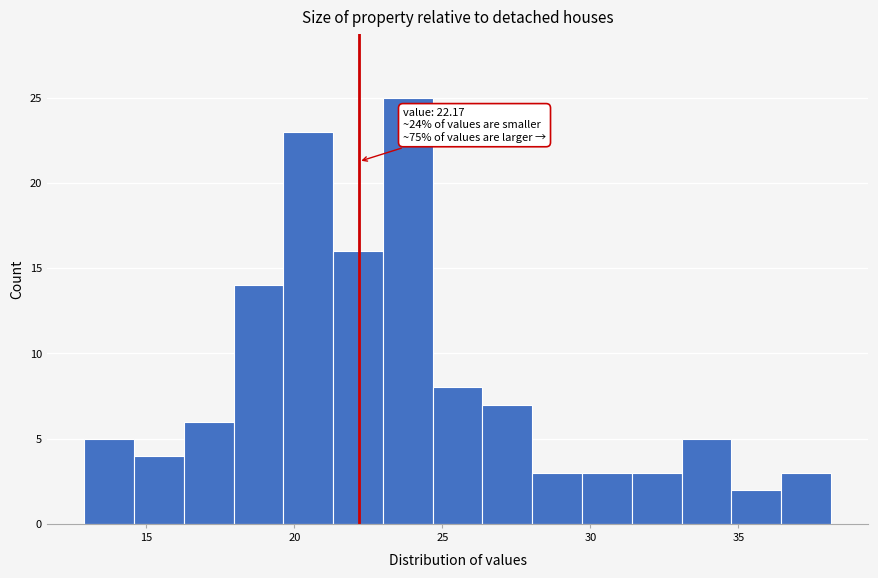

Read against the x-axis, roughly where is the centre of the tallest bar?

24.0